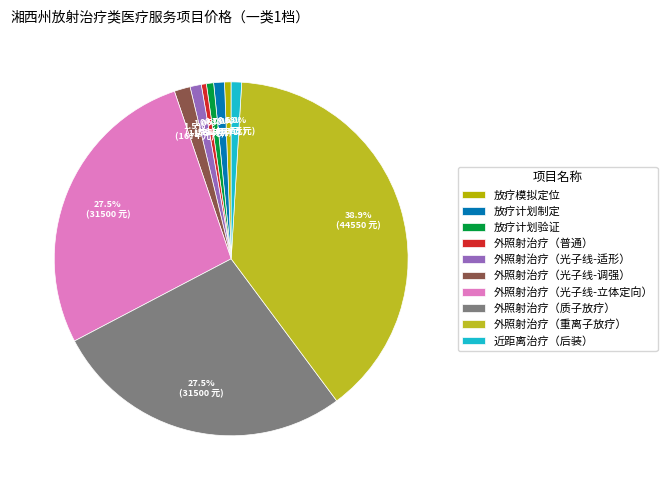

Combined, what portion of the pie is 放疗模拟定位 and 放疗计划验证?

1.3%